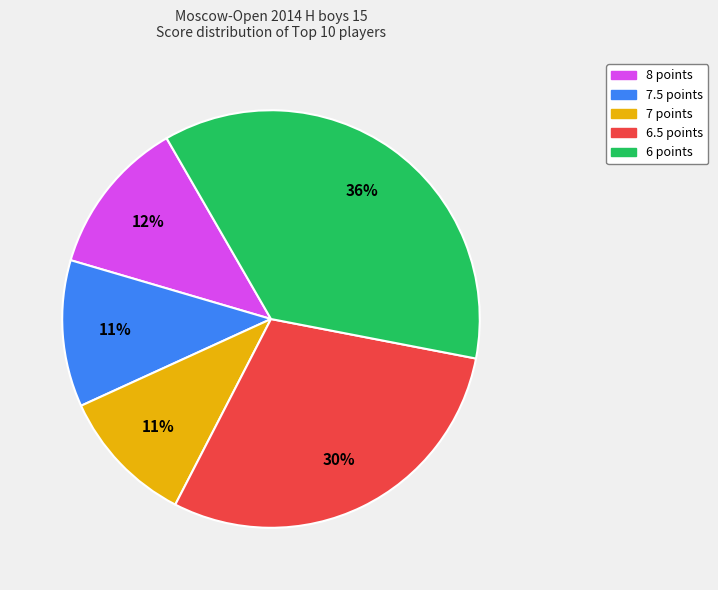

To the nearest percent, what is the average slice percentage?

20%